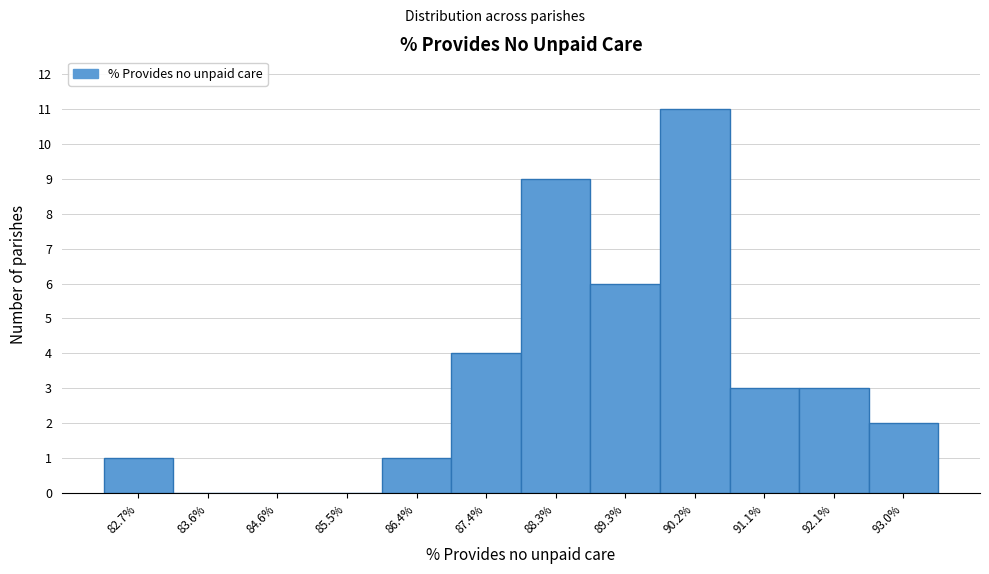

Reading left to right, transcribe all the data shown in this chart.

82.7%=1	83.6%=0	84.6%=0	85.5%=0	86.4%=1	87.4%=4	88.3%=9	89.3%=6	90.2%=11	91.1%=3	92.1%=3	93.0%=2